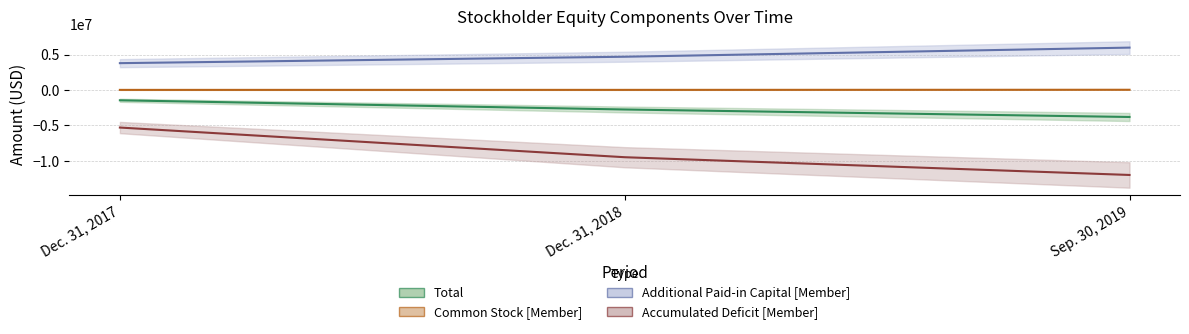

What is the lowest value of the Accumulated Deficit [Member] series?

-11979983